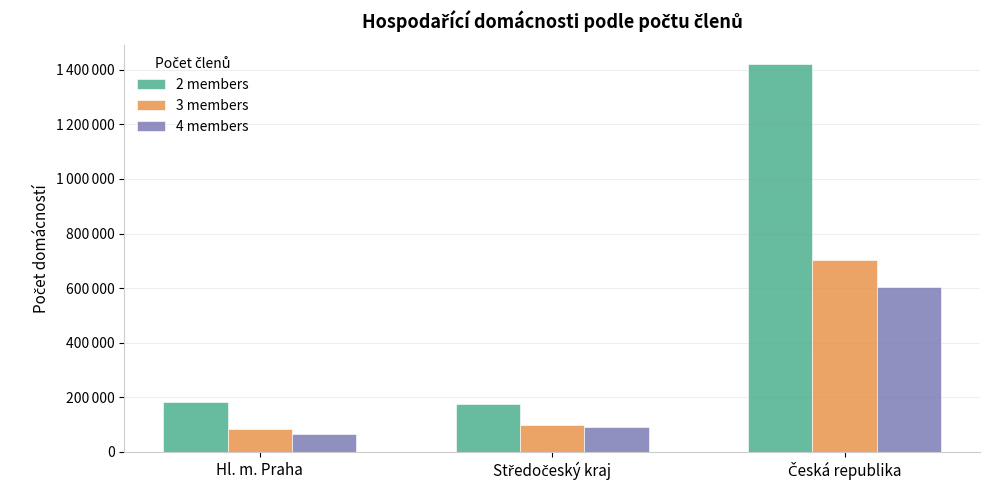

What position from the right is Česká republika?

1